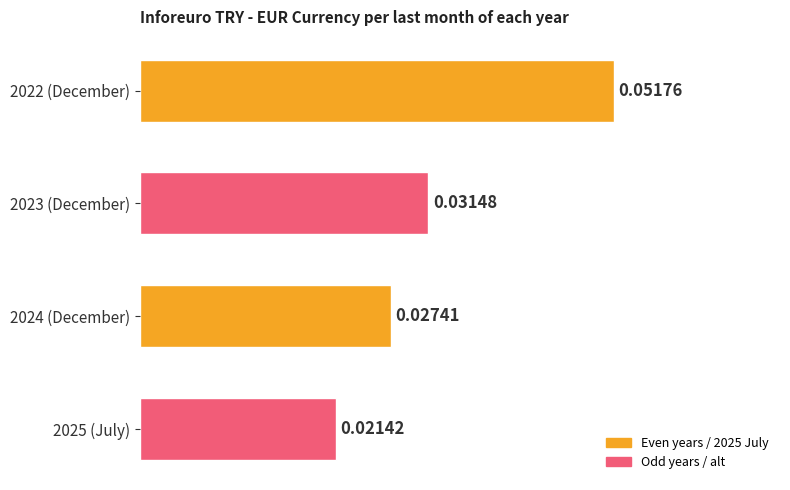

Which has a higher value, 2023 (December) or 2024 (December)?

2023 (December)